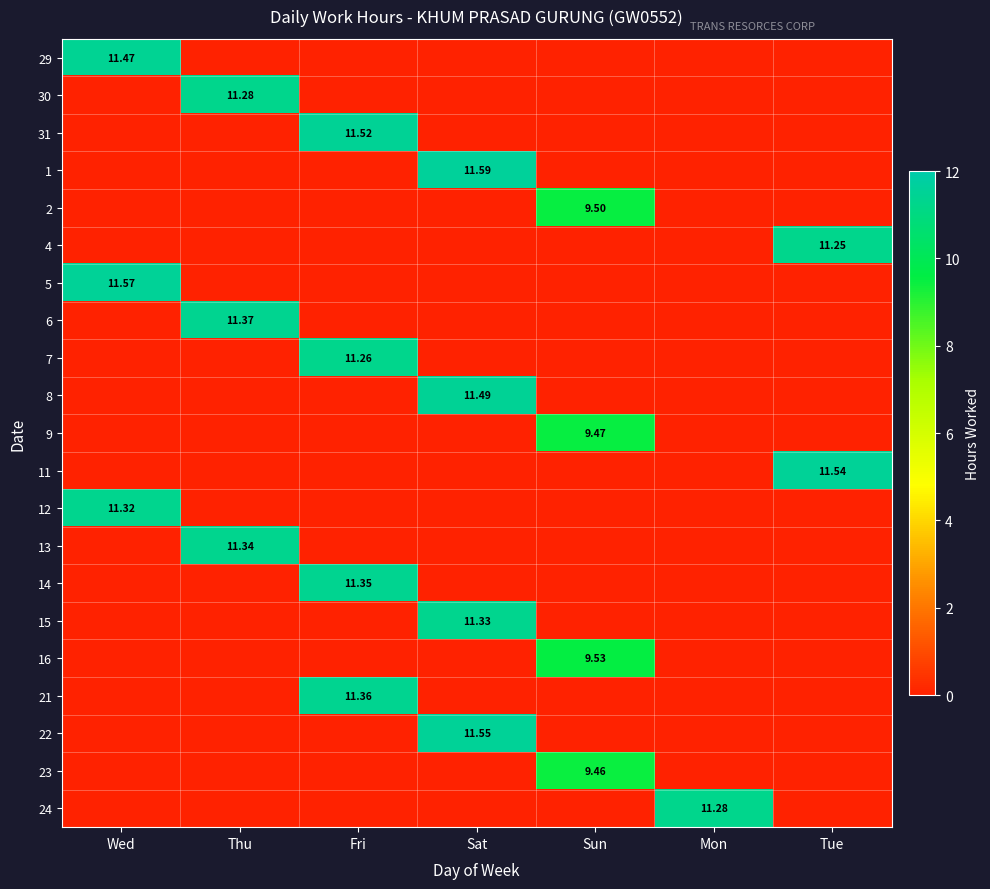

Is the value of 9 at Tue greater than the value of 11 at Tue?

No